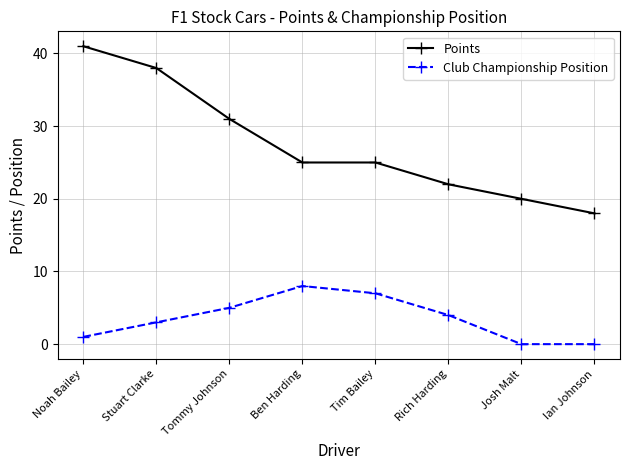

At which label does Points first exceed 25?

Noah Bailey